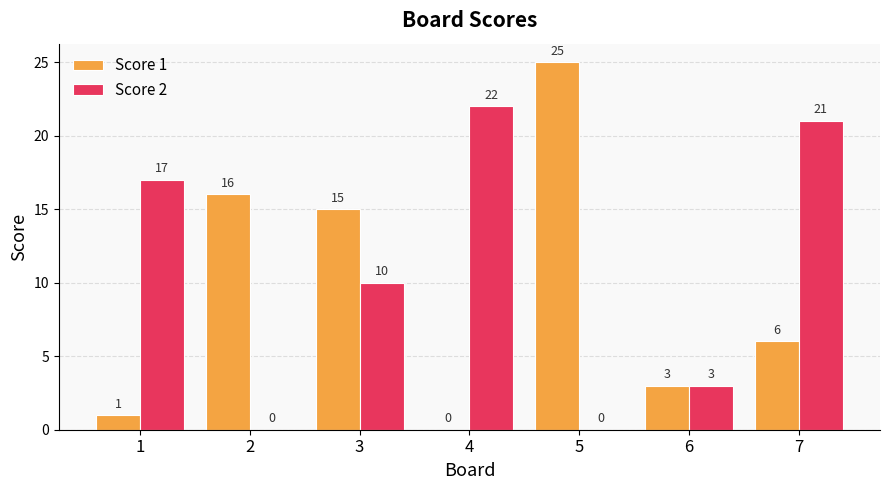

What is the highest value of the Score 2 series?

22